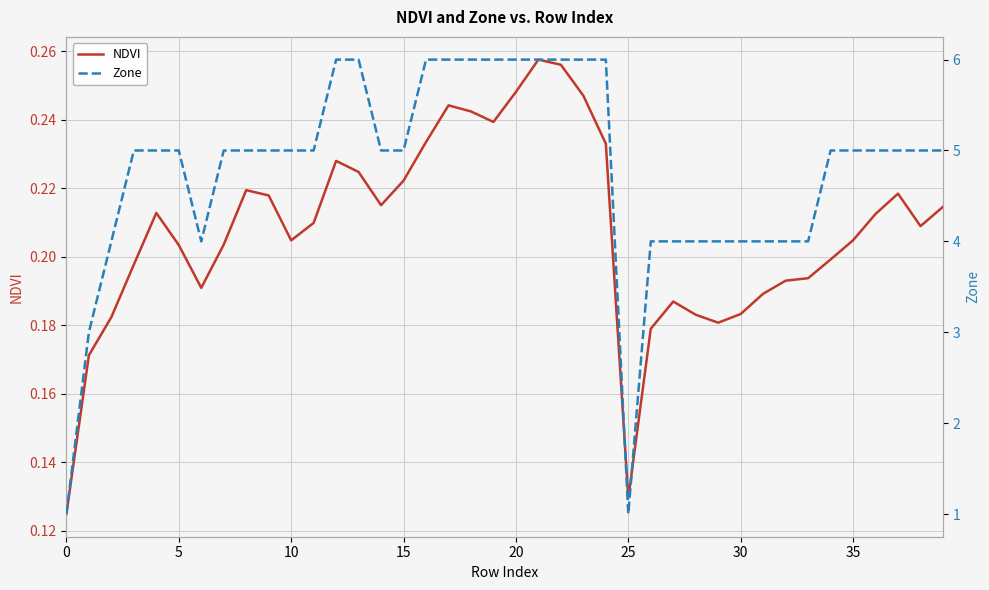

What is the difference between the second highest and minimum values in the Zone series?

5.0